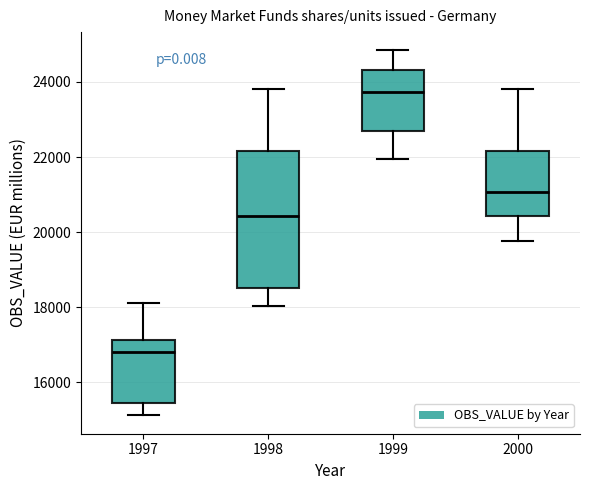

Reading left to right, transcribe this box plot: for each box, give where its median line is, the range the box spans, and where its two whiskers end, as read against the y-axis. The values are not printed on the chart, so give them approximately, as read against the axis.

1997: median 16800, box 15400 to 17200, whiskers 15200 to 18200
1998: median 20400, box 18600 to 22200, whiskers 18000 to 23800
1999: median 23800, box 22600 to 24400, whiskers 22000 to 24800
2000: median 21000, box 20400 to 22200, whiskers 19800 to 23800